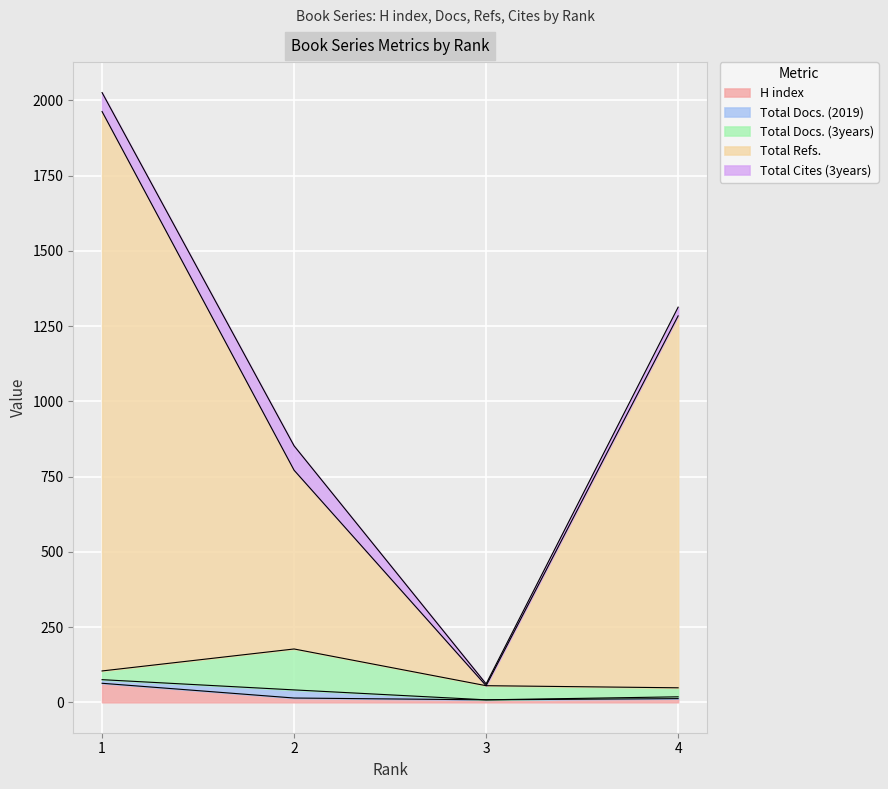

How many distinct data groups are displayed?

5